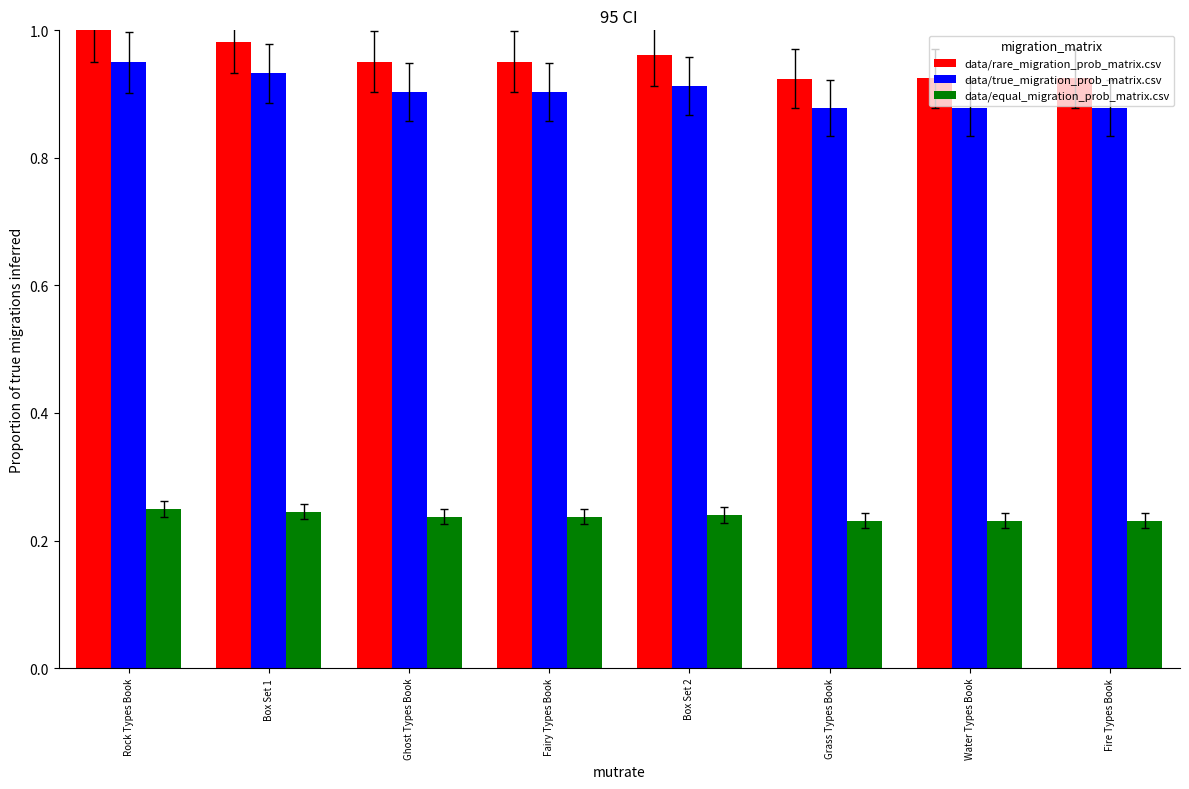

Does the chart contain any negative values?

No